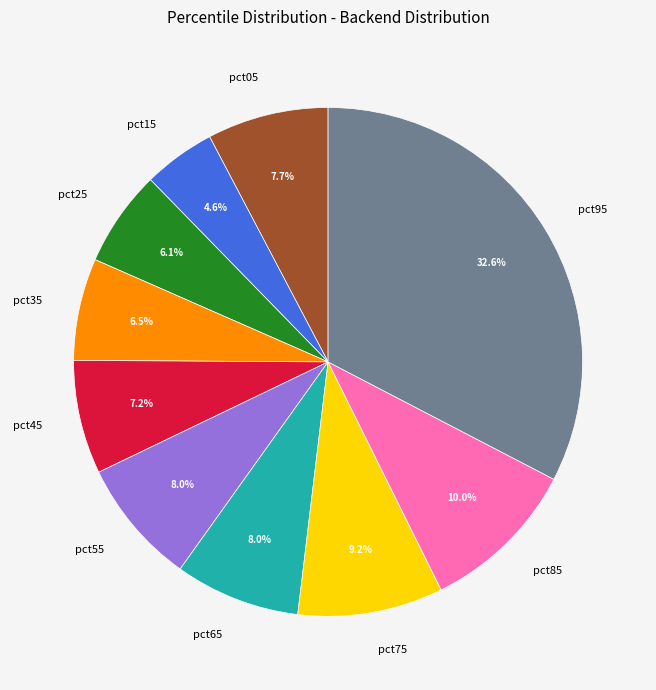

To the nearest percent, what percentage of the pie is pct45?

7%